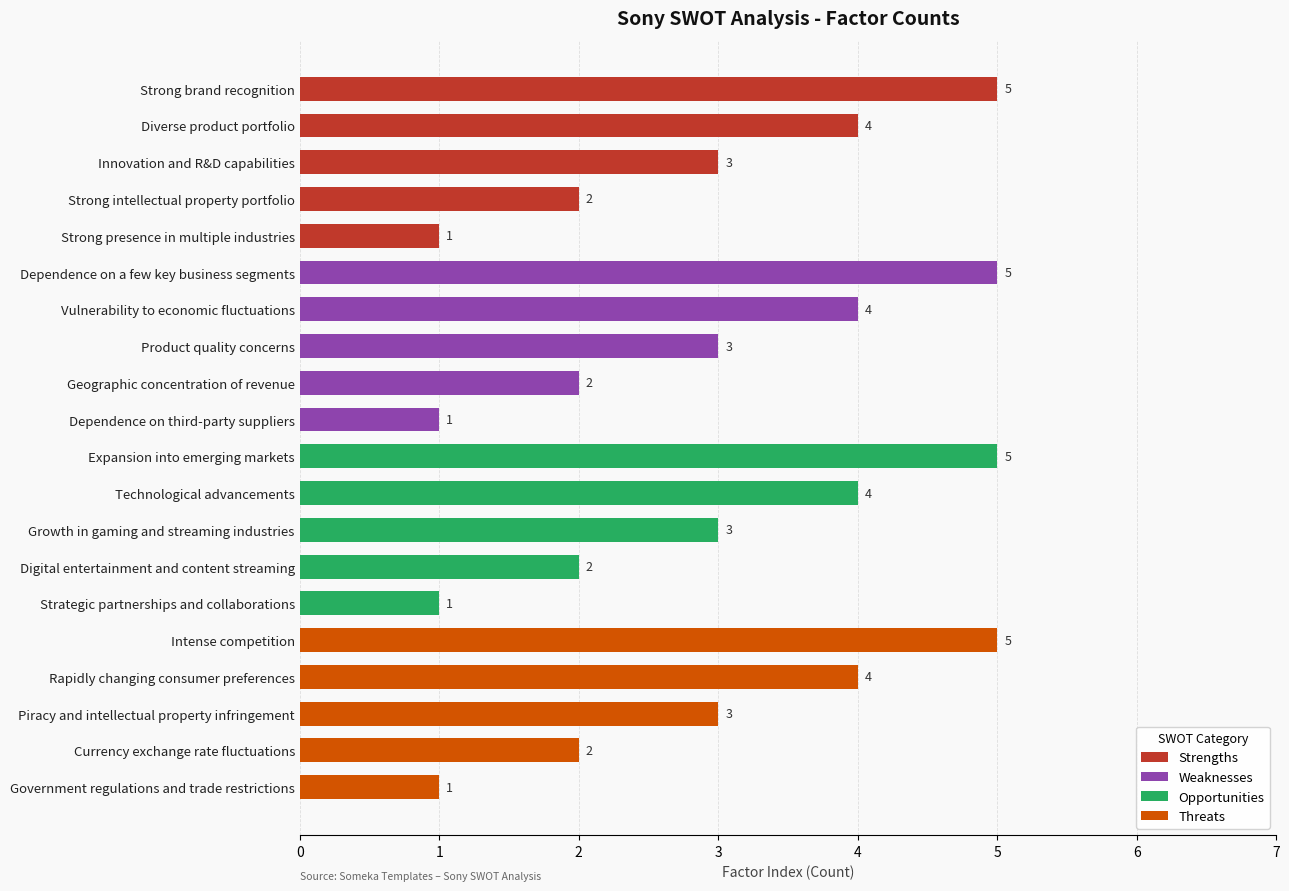

How many values are between 2 and 4?

12